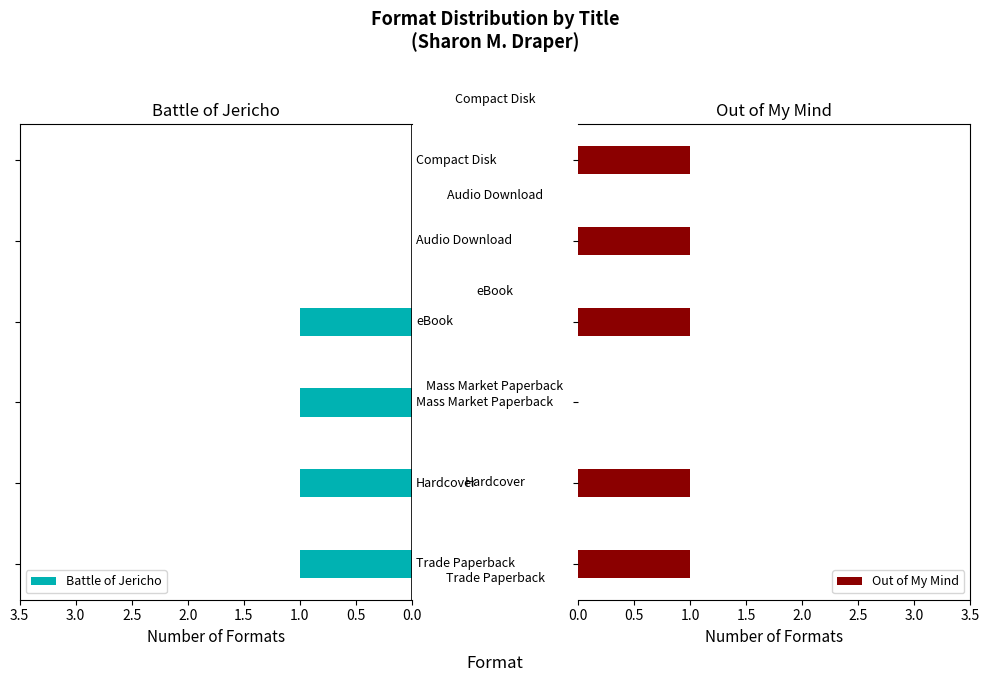

Rank the series by their maximum value, from highest to lowest.

Battle of Jericho, Out of My Mind